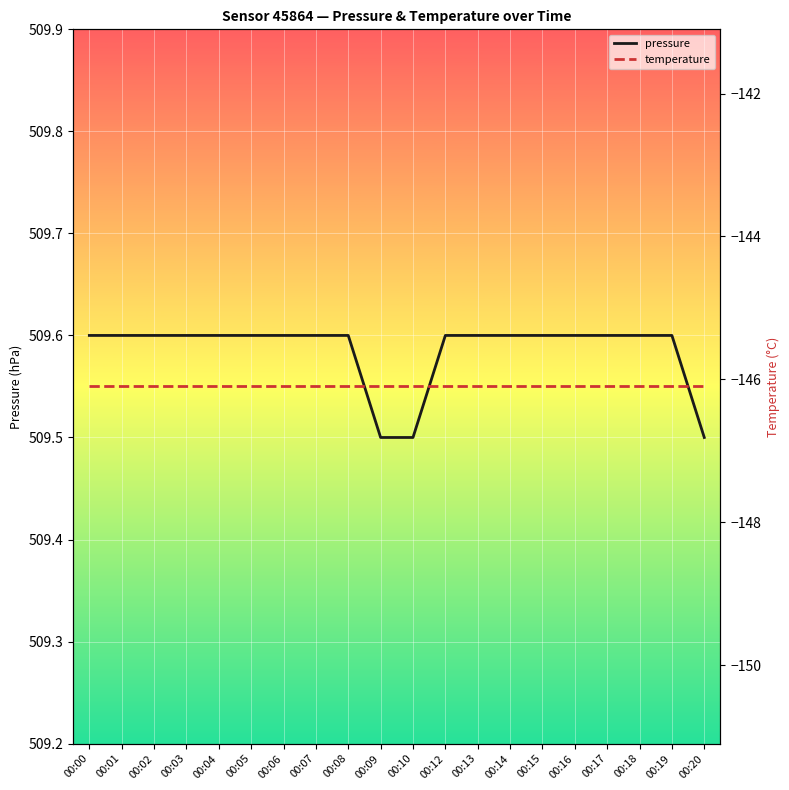

True or false: pressure has a value of 253.3 at 00:17.

False